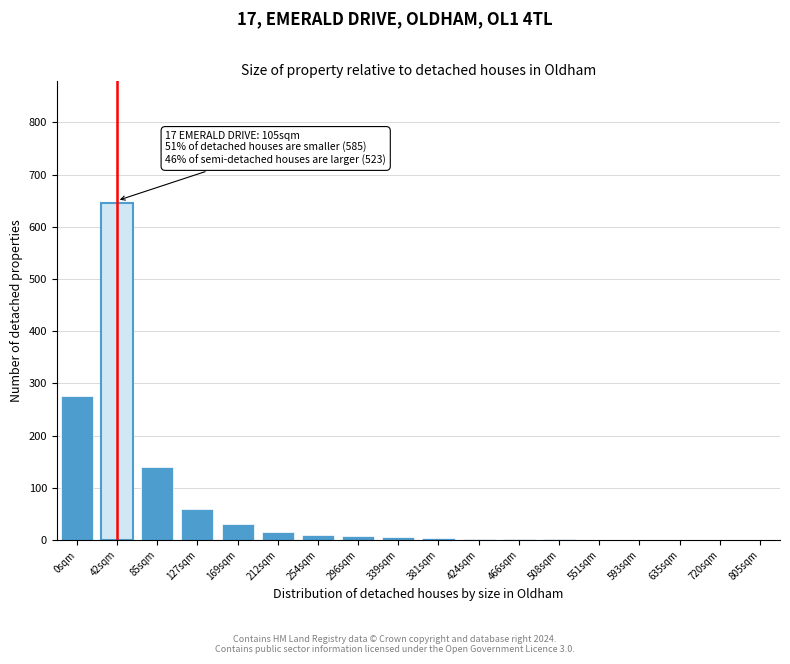

Is it true that the value at 0sqm is 275?

True